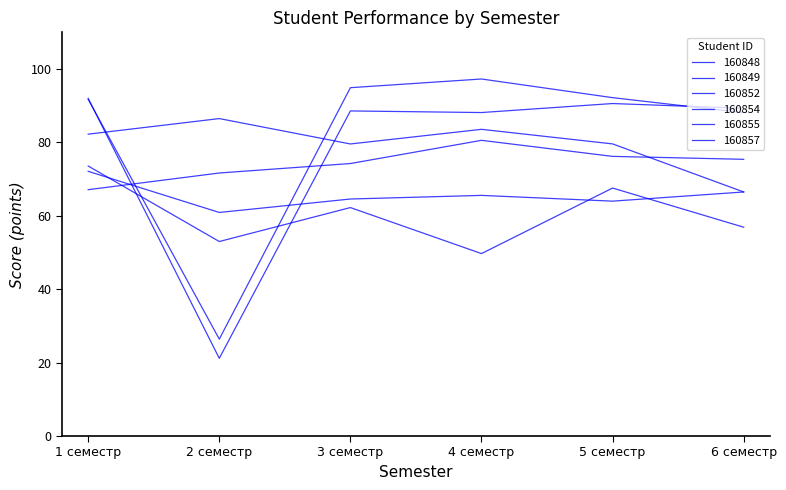

What is the spread (max minus min) of values at 3 семестр?

32.7